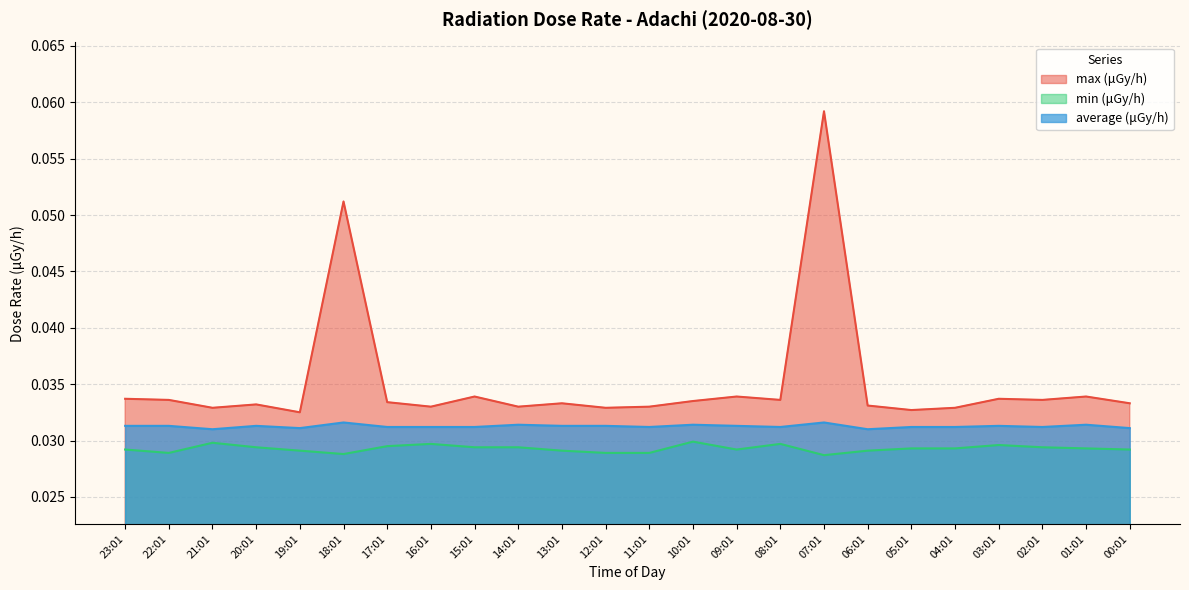

Rank the series by their average value, from lowest to highest.

min (μGy/h), average (μGy/h), max (μGy/h)